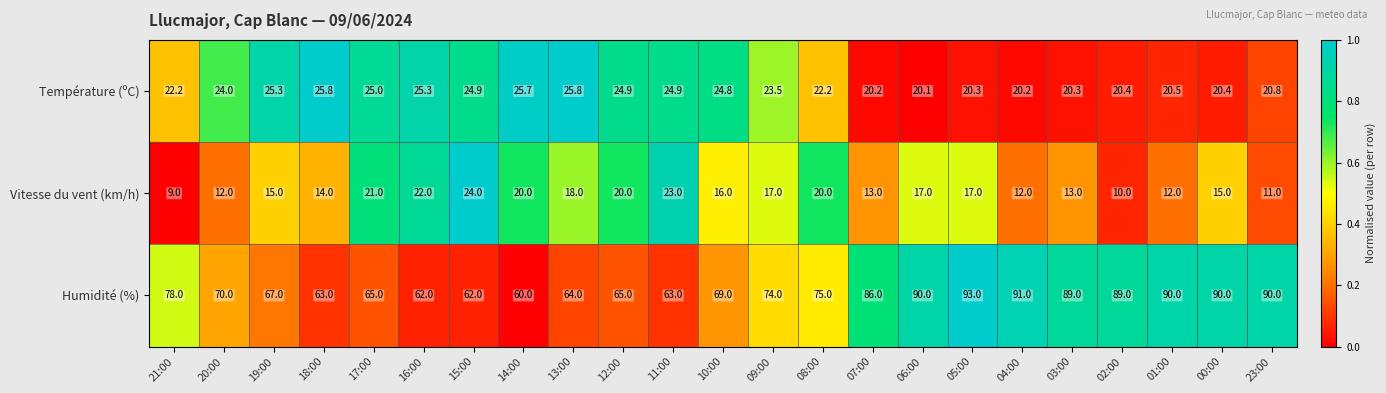

Which series has the widest spread of values?

Humidité (%)